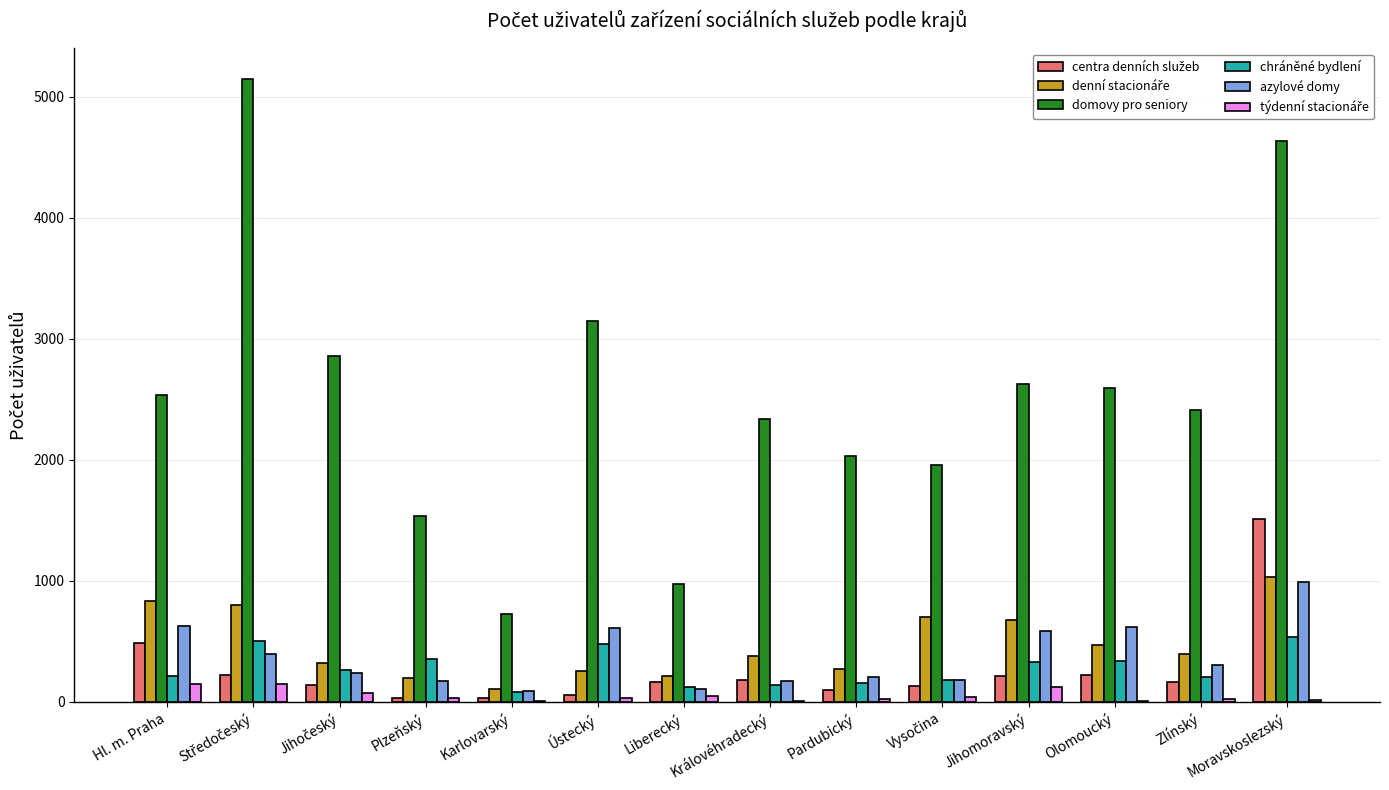

What is the sum of all domovy pro seniory values?

35489